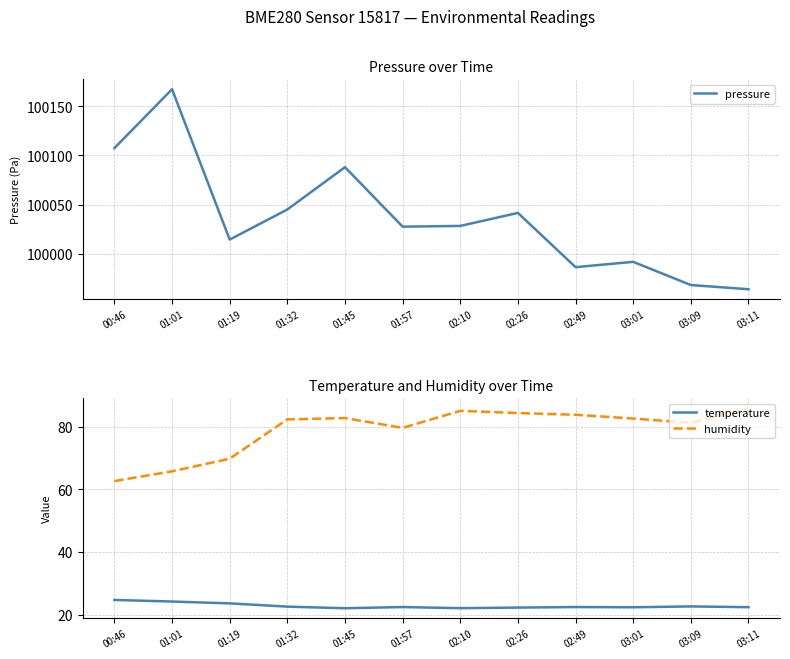

How many interior local peaks does the humidity series have?

2